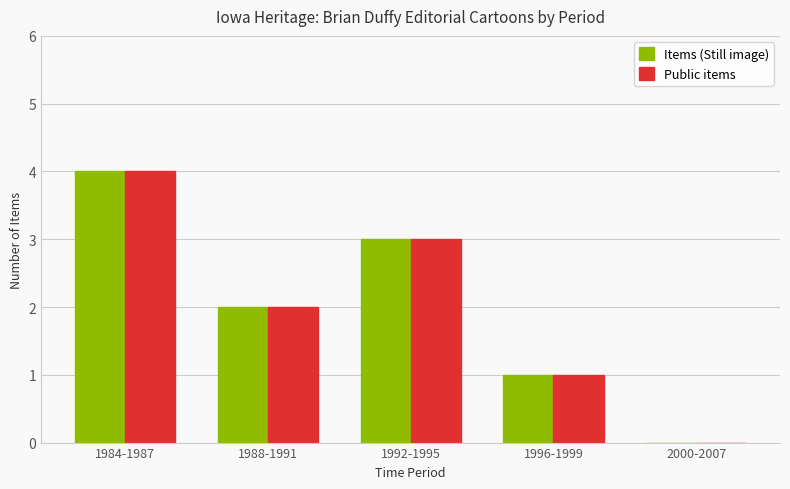

What is the average value of the Items (Still image) series?

2